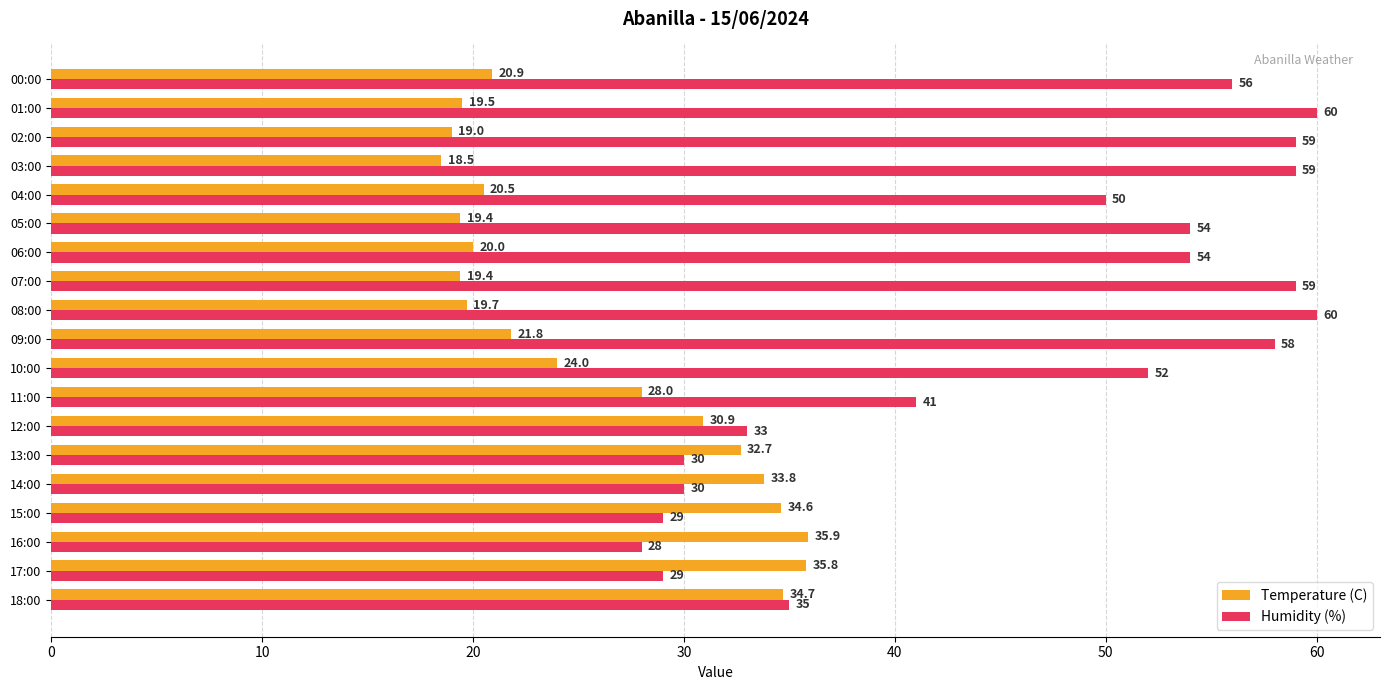

What is the smallest value displayed?

18.5